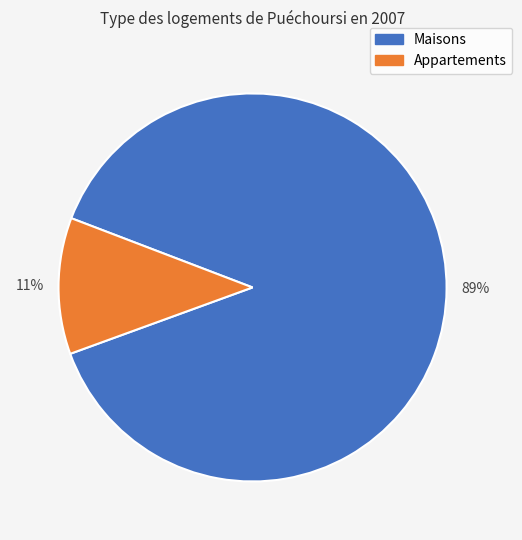

Between Maisons and Appartements, which is larger?

Maisons